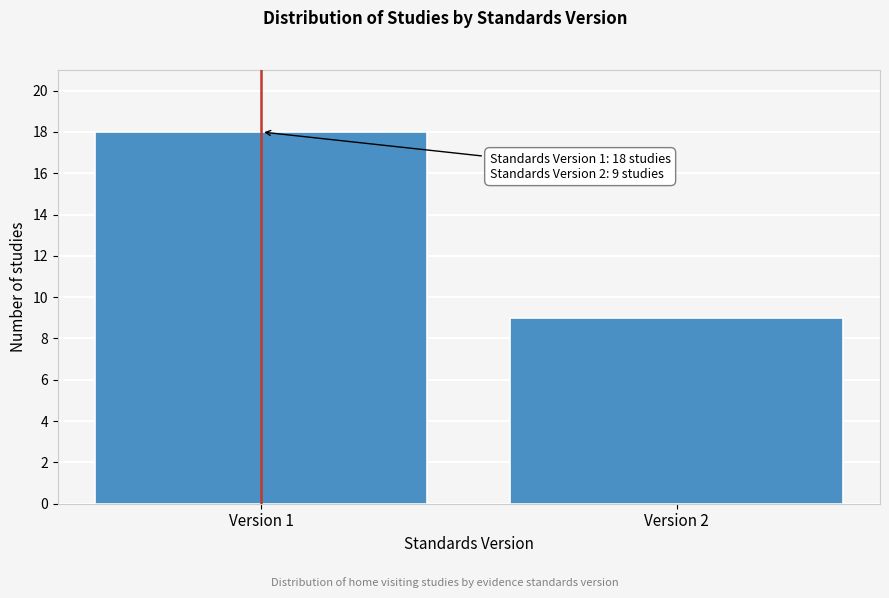

Reading right to left, list all the values displayed in this chart.

9	18